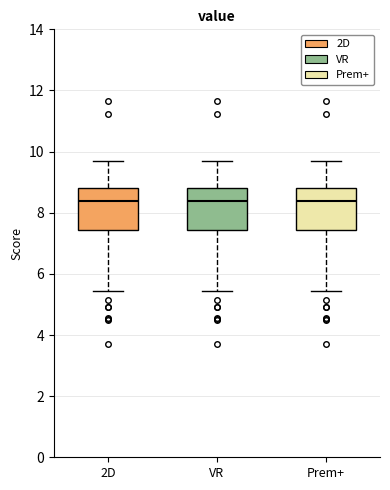

Reading left to right, transcribe this box plot: for each box, give where its median line is, the range the box spans, and where its two whiskers end, as read against the y-axis. The values are not printed on the chart, so give them approximately, as read against the axis.

2D: median 8.4, box 7.4 to 8.8, whiskers 5.4 to 9.8
VR: median 8.4, box 7.4 to 8.8, whiskers 5.4 to 9.8
Prem+: median 8.4, box 7.4 to 8.8, whiskers 5.4 to 9.8